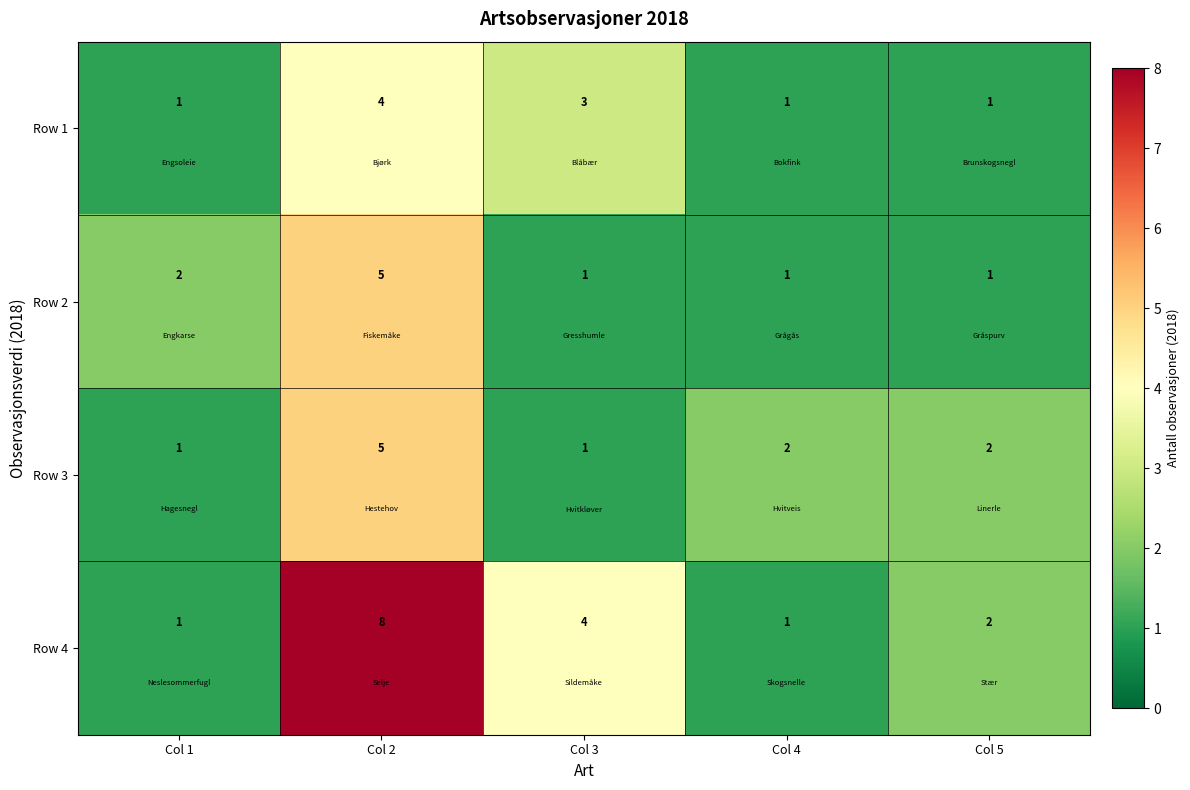

Reading left to right, extract all data points from this chart.

Row 1: Col 1=1	Col 2=4	Col 3=3	Col 4=1	Col 5=1
Row 2: Col 1=2	Col 2=5	Col 3=1	Col 4=1	Col 5=1
Row 3: Col 1=1	Col 2=5	Col 3=1	Col 4=2	Col 5=2
Row 4: Col 1=1	Col 2=8	Col 3=4	Col 4=1	Col 5=2